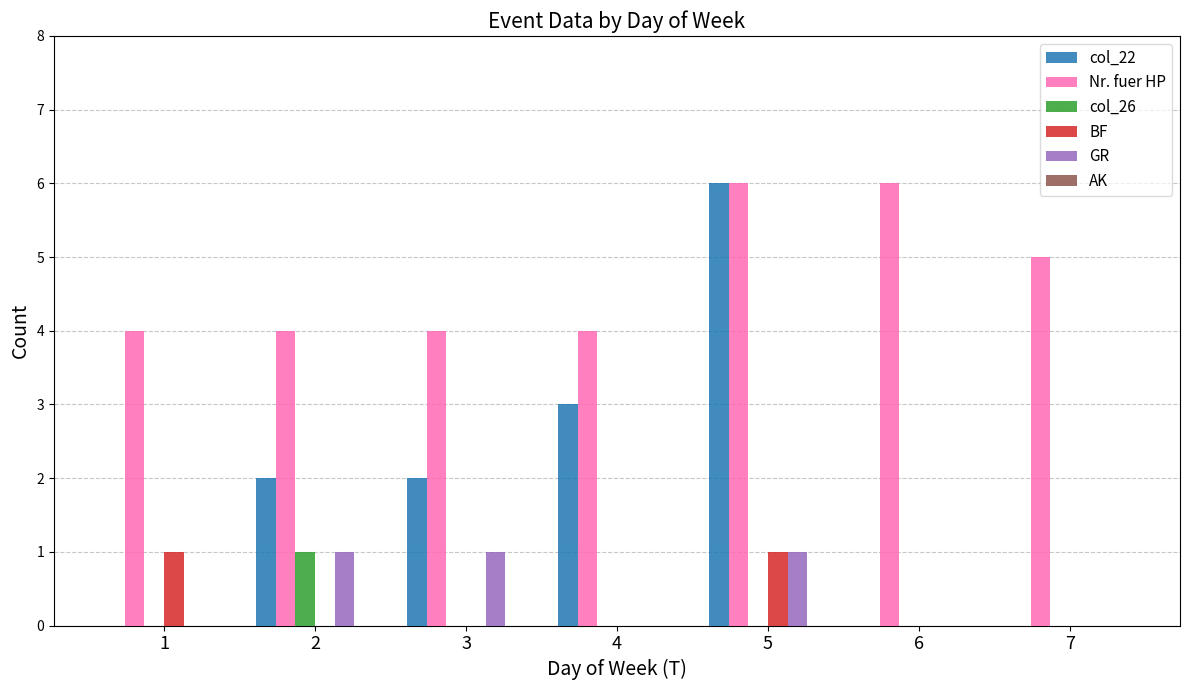

The Nr. fuer HP series shows 5 at 3. True or false?

False